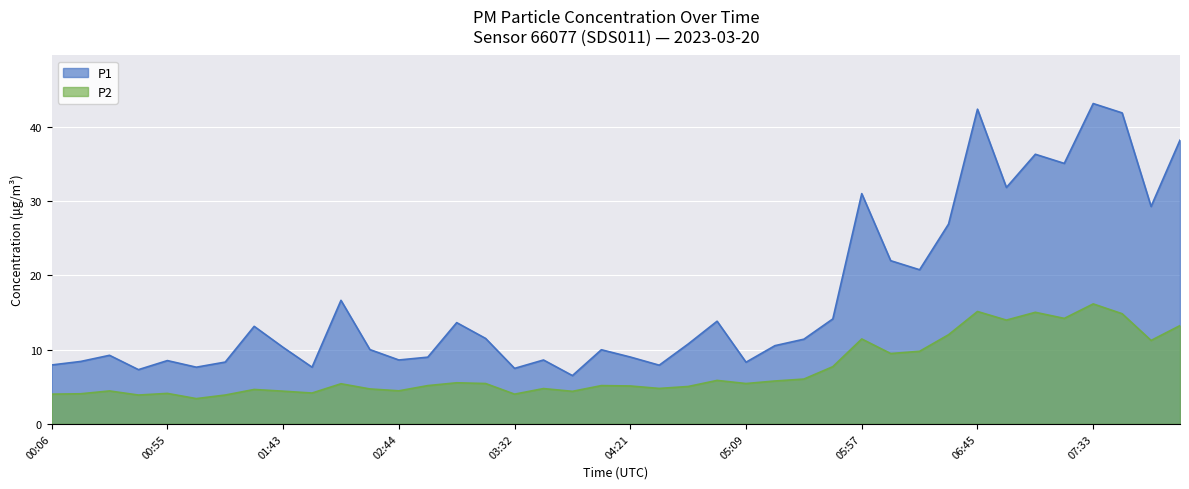

Between 00:55 and 03:56, which series saw the biggest shift?

P1